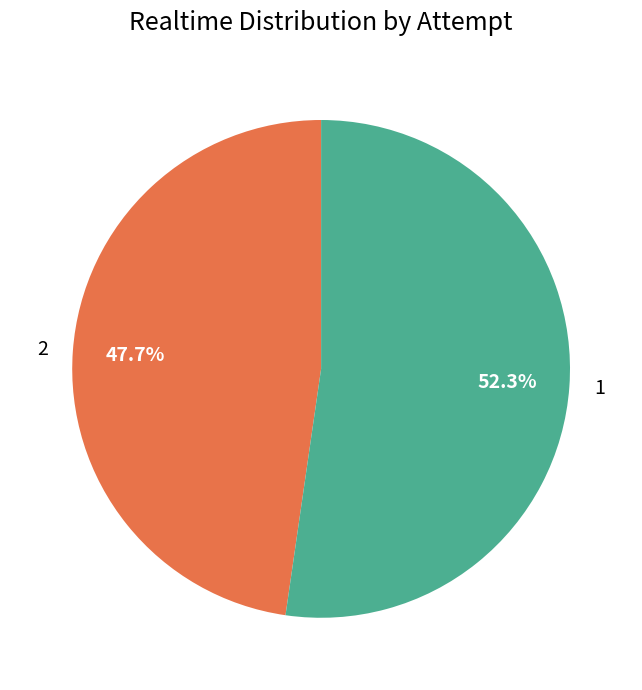

What percentage is the 1 slice, to the nearest percent?

52%